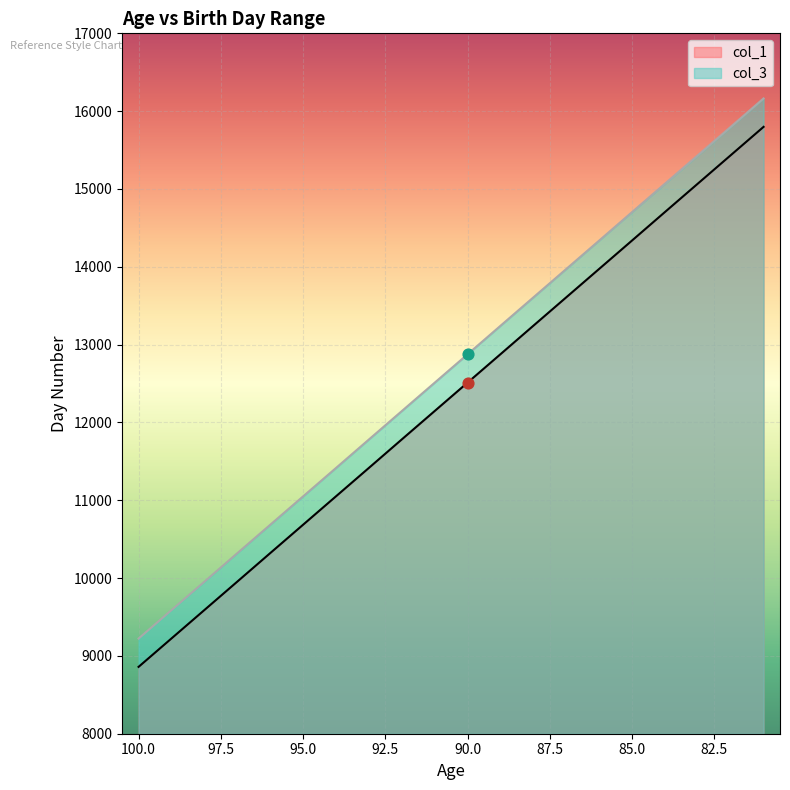

Which series reaches the maximum Y coordinate?

col_3